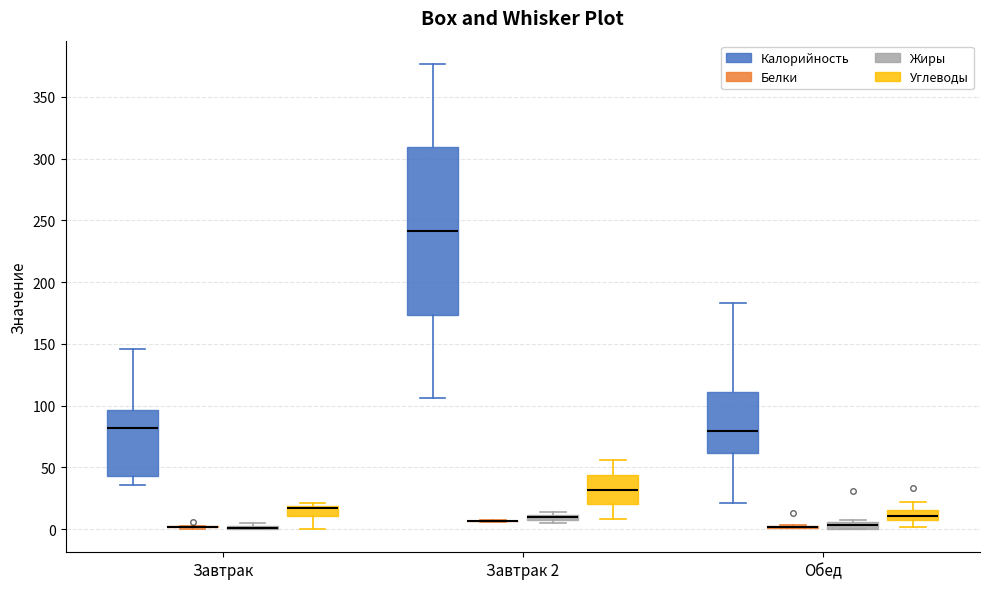

Where is the lower edge of the box for Завтрак (Калорийность) on the y-axis? The values are not printed on the chart, so give them approximately, as read against the axis.

45